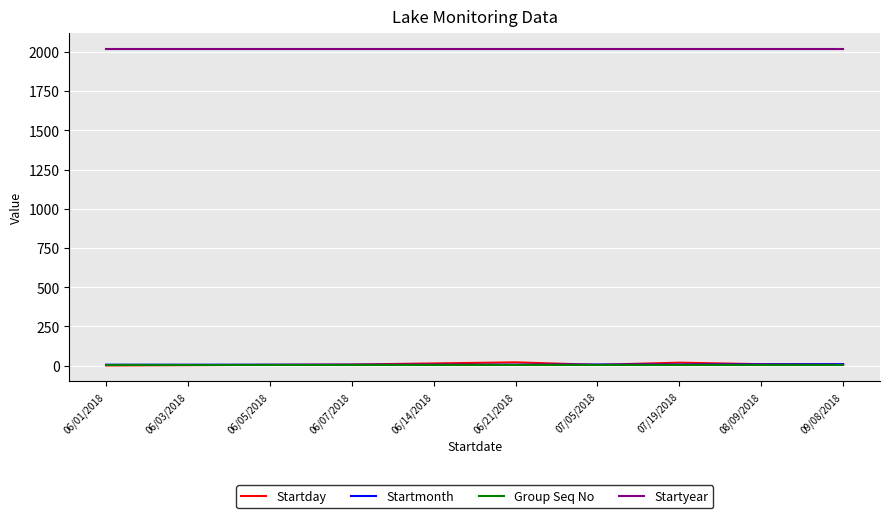

What is the maximum value shown in the chart?

2018